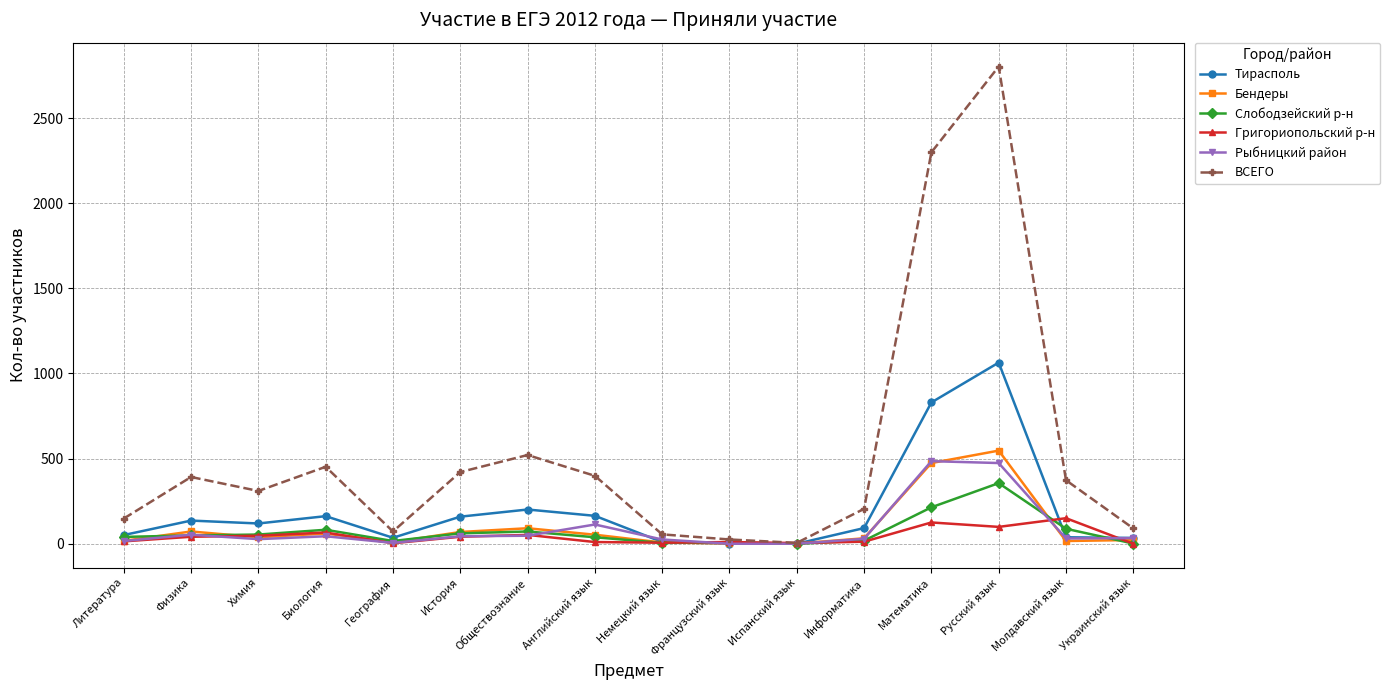

What is the label of the 12th point from the right?

География